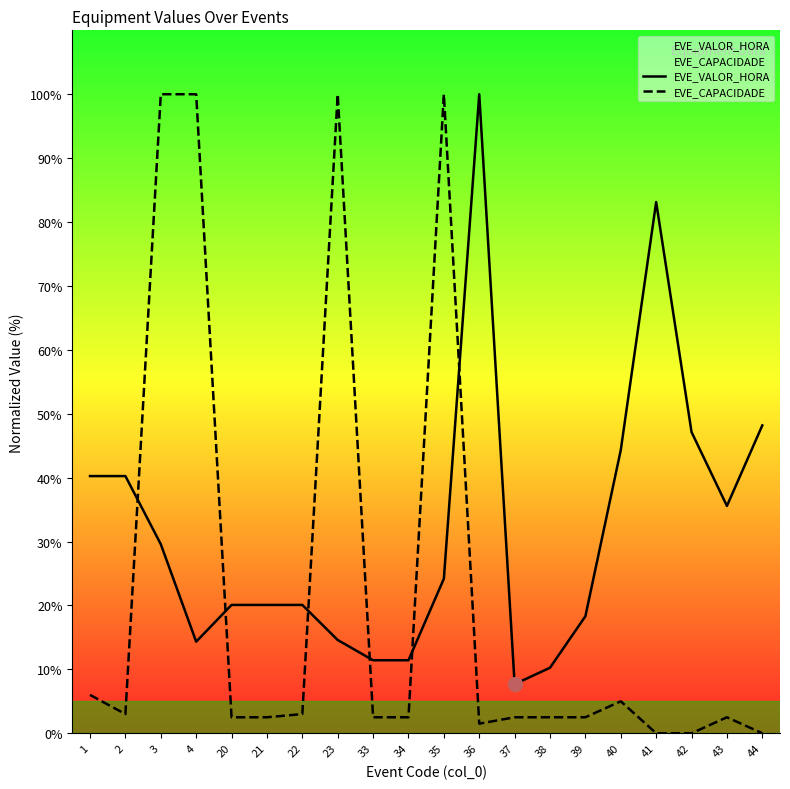

Reading right to left, extract all data points from this chart.

EVE_VALOR_HORA: 48.2	35.6	47.1	83.1	44.3	18.3	10.3	7.7	100.0	24.2	11.4	11.4	14.6	20.1	20.1	20.1	14.3	29.6	40.2	40.2
EVE_CAPACIDADE: 0.0	2.5	0.0	0.0	5.0	2.5	2.5	2.5	1.5	100.0	2.5	2.5	100.0	3.0	2.5	2.5	100.0	100.0	3.0	6.0